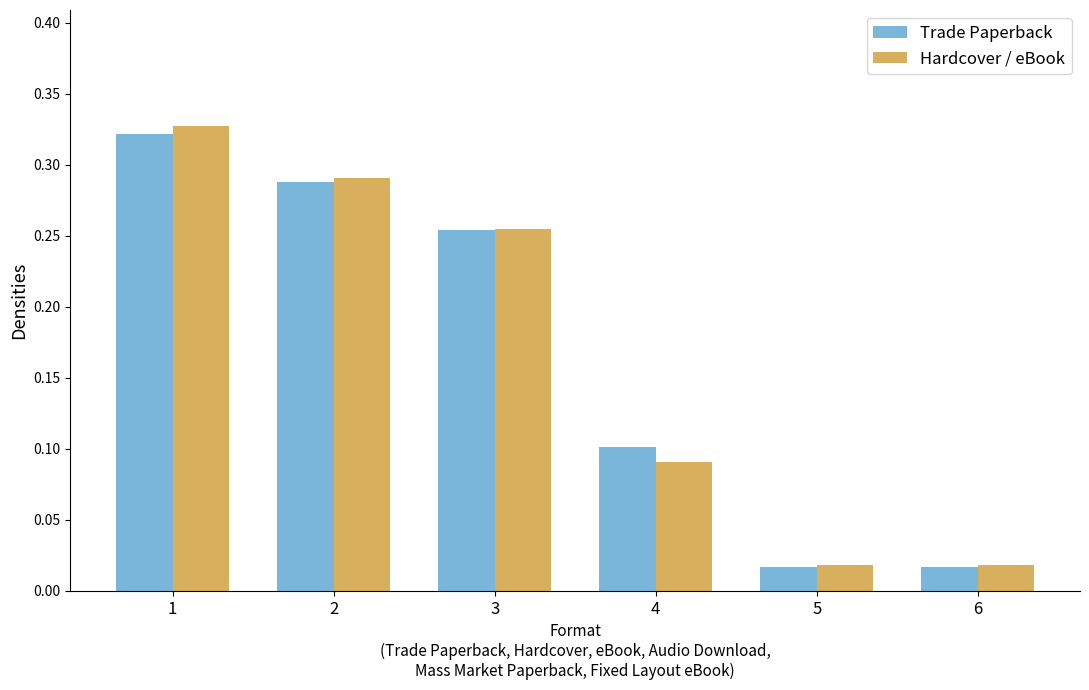

How many groups of bars are there?

6